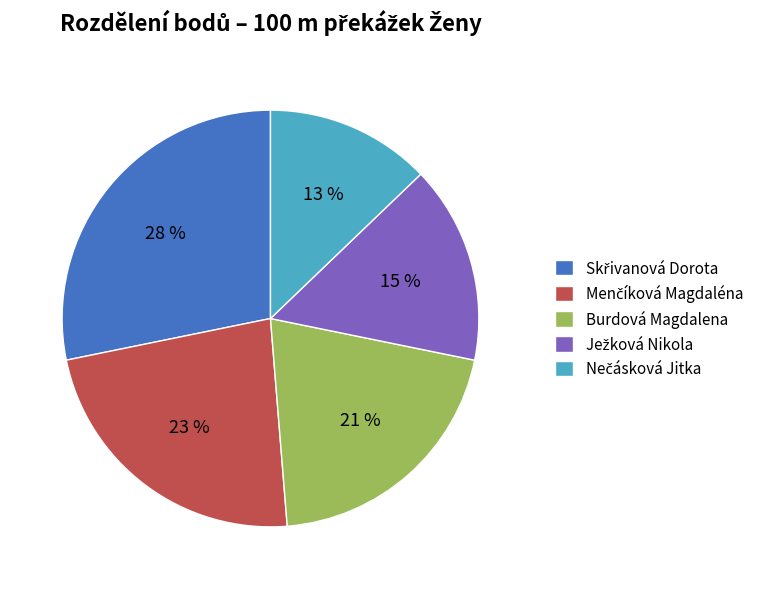

How many slices are in this pie chart?

5